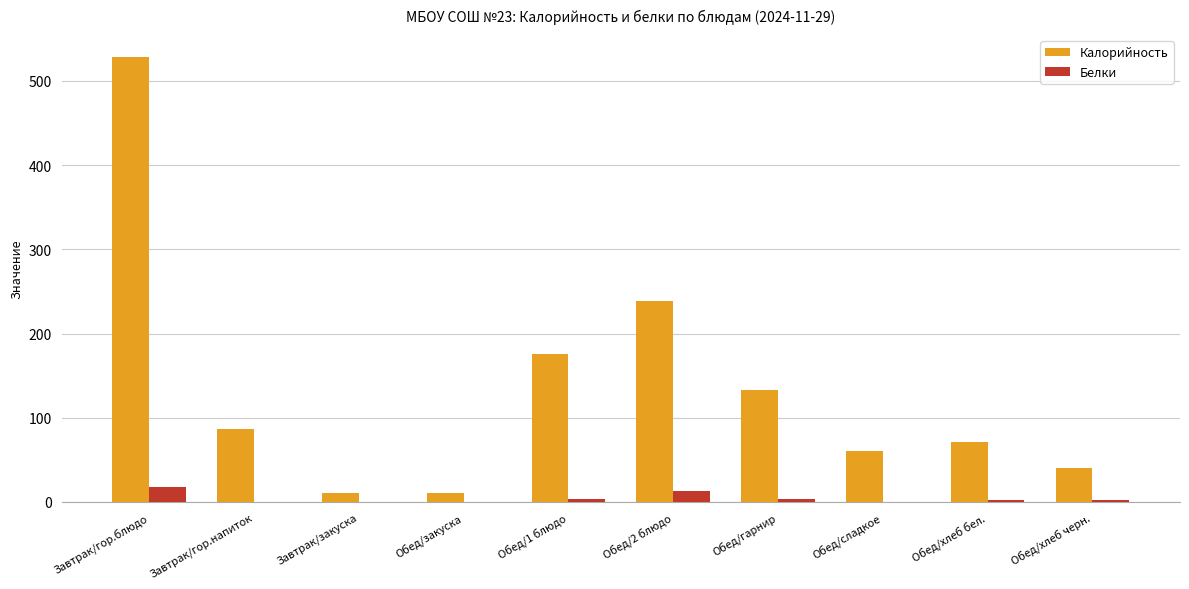

What is the sum of all Белки values?

44.0